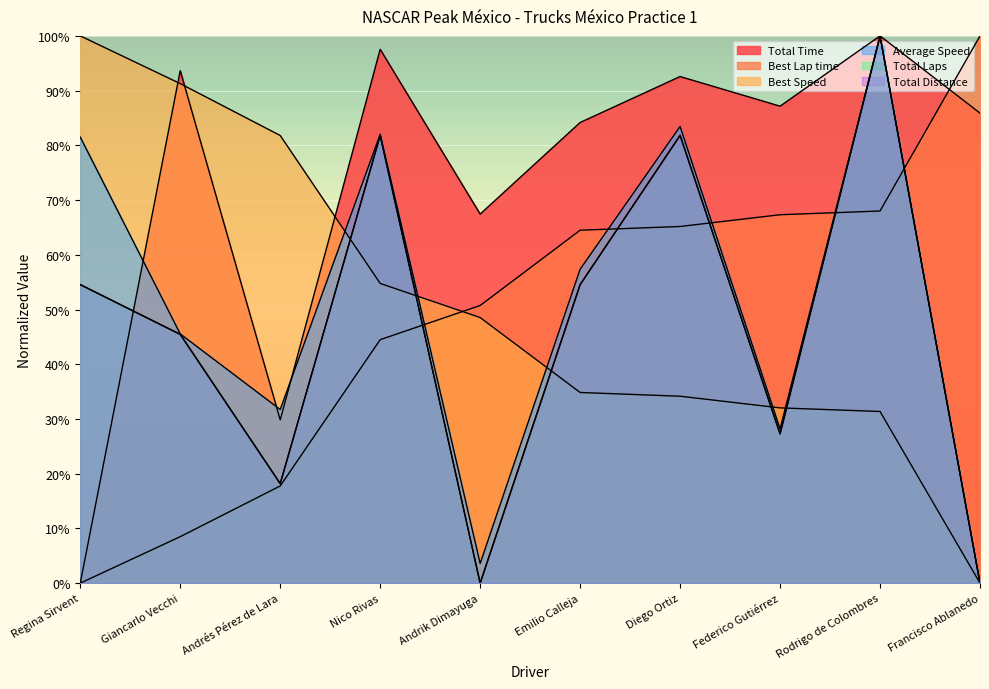

How many data points does each series have?

10